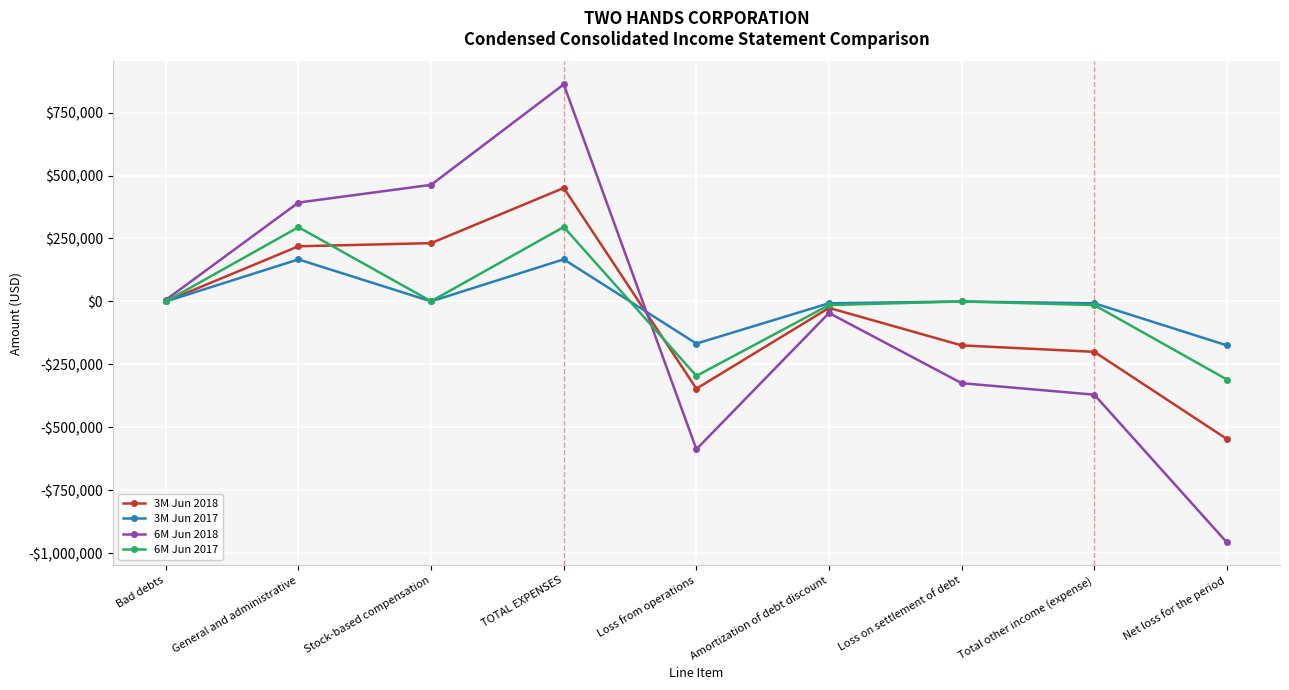

Reading left to right, extract all data points from this chart.

3M Jun 2018: Bad debts=0	General and administrative=219069	Stock-based compensation=231500	TOTAL EXPENSES=450569	Loss from operations=-346264	Amortization of debt discount=-25604	Loss on settlement of debt=-174400	Total other income (expense)=-200004	Net loss for the period=-546268
3M Jun 2017: Bad debts=0	General and administrative=166889	Stock-based compensation=375	TOTAL EXPENSES=167264	Loss from operations=-167264	Amortization of debt discount=-7177	Loss on settlement of debt=0	Total other income (expense)=-7177	Net loss for the period=-174441
6M Jun 2018: Bad debts=6200	General and administrative=392669	Stock-based compensation=463000	TOTAL EXPENSES=861869	Loss from operations=-586712	Amortization of debt discount=-45739	Loss on settlement of debt=-324400	Total other income (expense)=-370139	Net loss for the period=-956851
6M Jun 2017: Bad debts=0	General and administrative=294885	Stock-based compensation=750	TOTAL EXPENSES=295635	Loss from operations=-295635	Amortization of debt discount=-14274	Loss on settlement of debt=0	Total other income (expense)=-14274	Net loss for the period=-309909